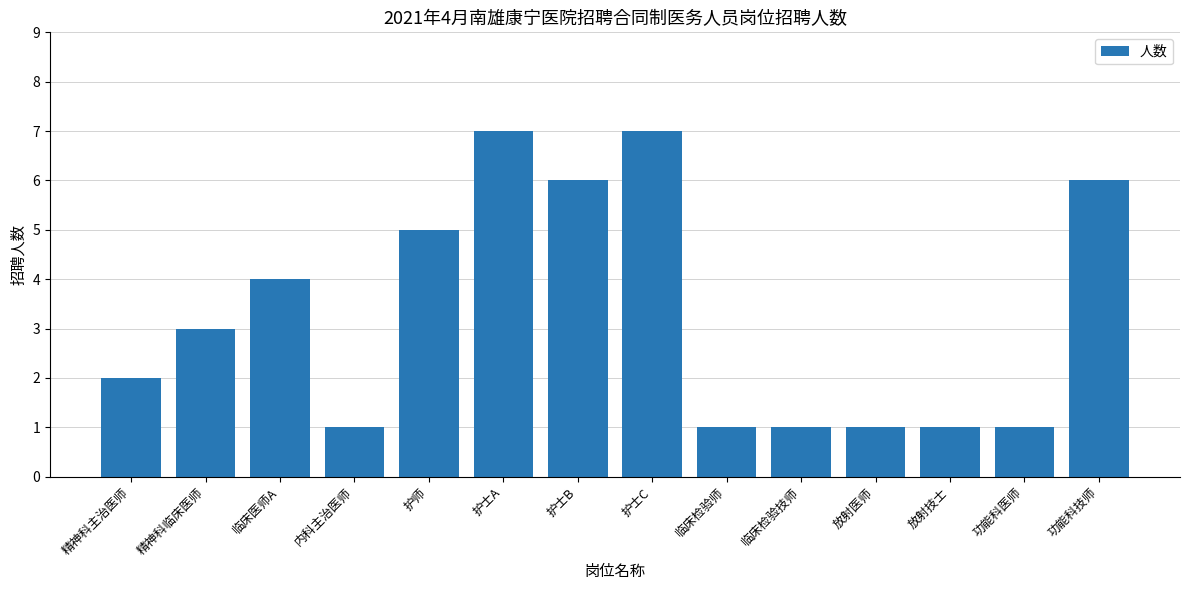

What is the difference between the values at 临床检验师 and 护士B?

5